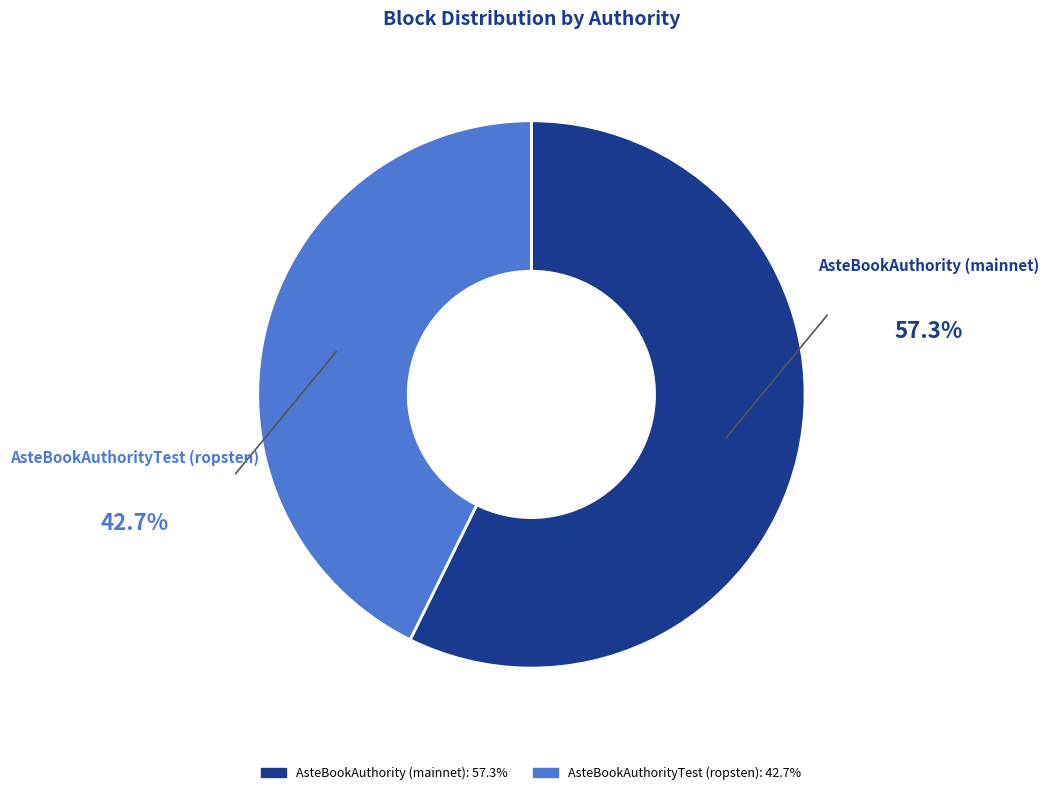

Is AsteBookAuthority (mainnet): 57.3% the majority of the pie?

Yes